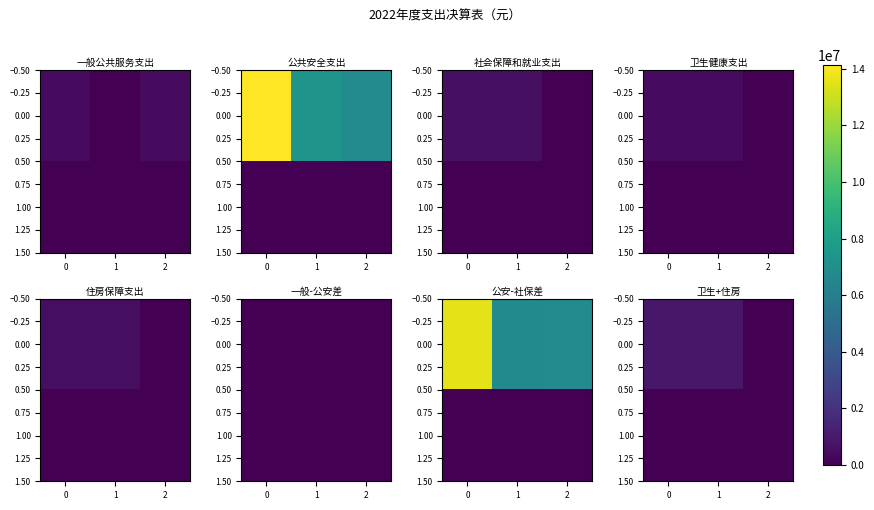

The value of 0.00 at 0 is 1269142.8. True or false?

False